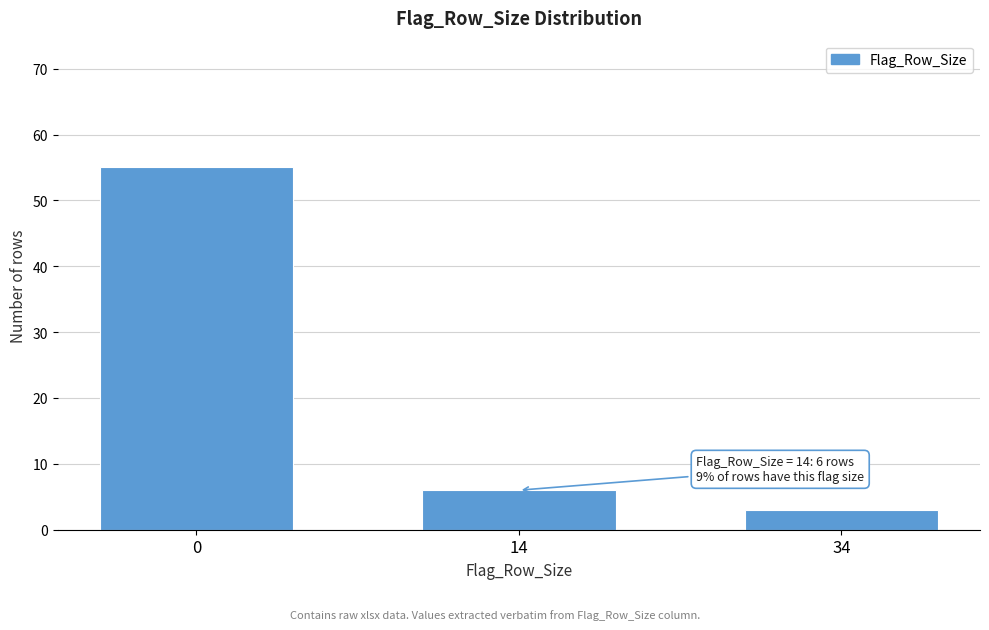

Reading left to right, list all the values displayed in this chart.

55	6	3